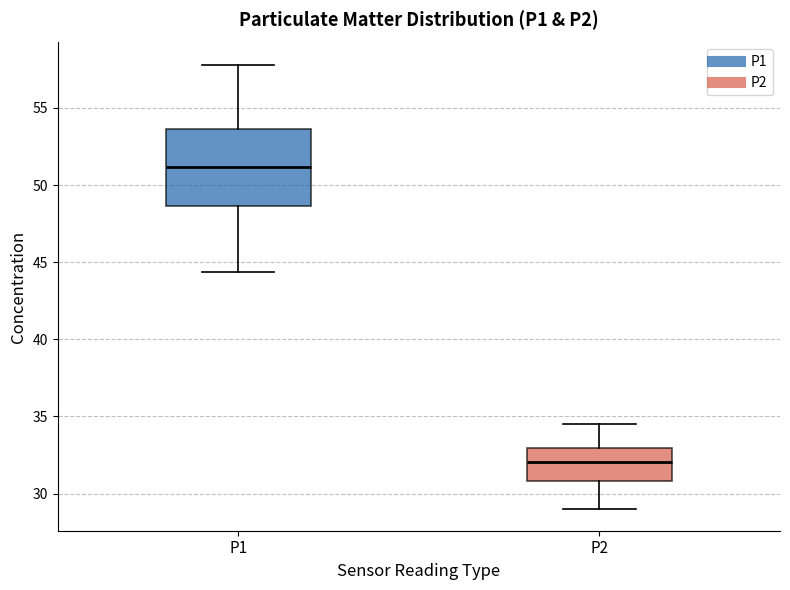

Where does the median line of the box for P1 sit on the y-axis? The values are not printed on the chart, so give them approximately, as read against the axis.

51.0